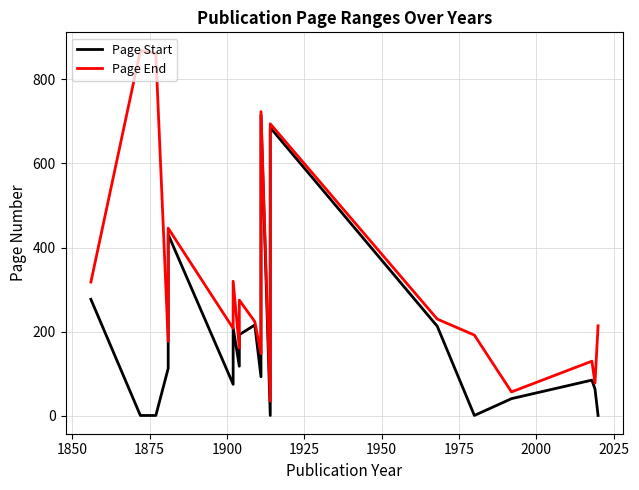

True or false: Page Start and Page End cross at least once.

False